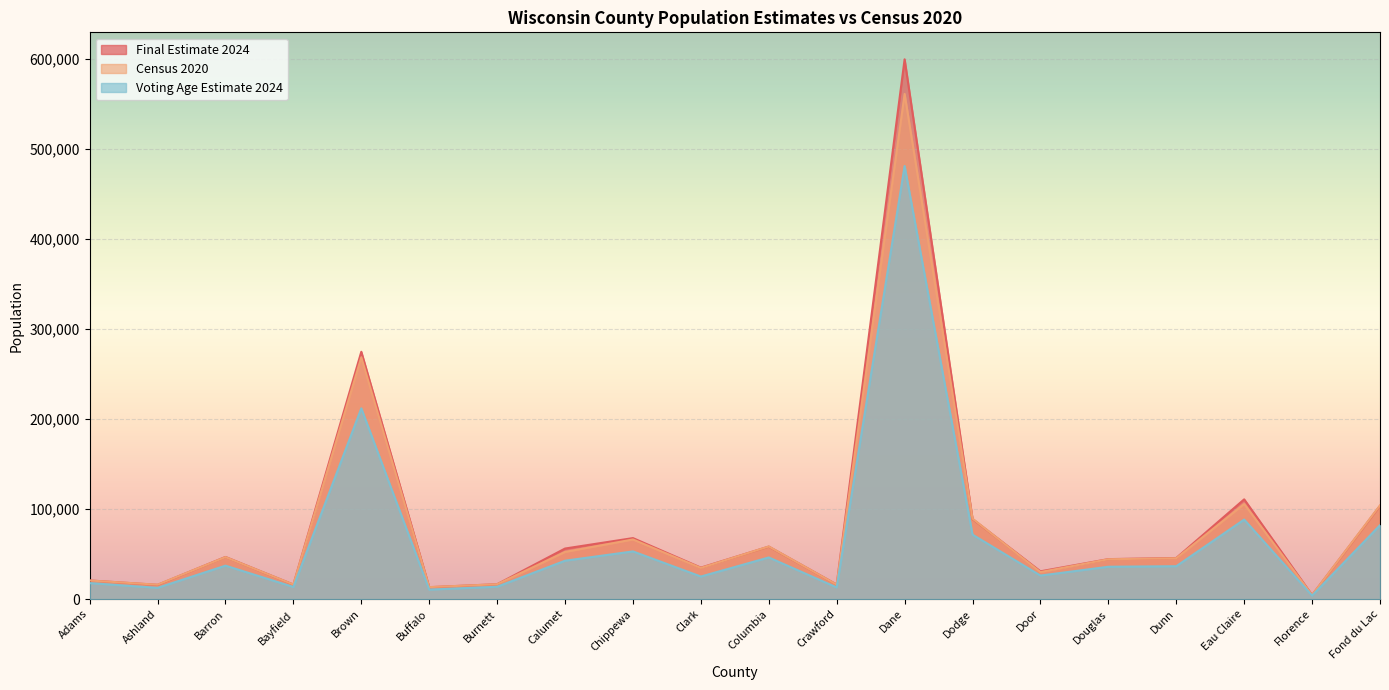

At Florence, list the series in order from largest to smallest.

Final Estimate 2024, Census 2020, Voting Age Estimate 2024